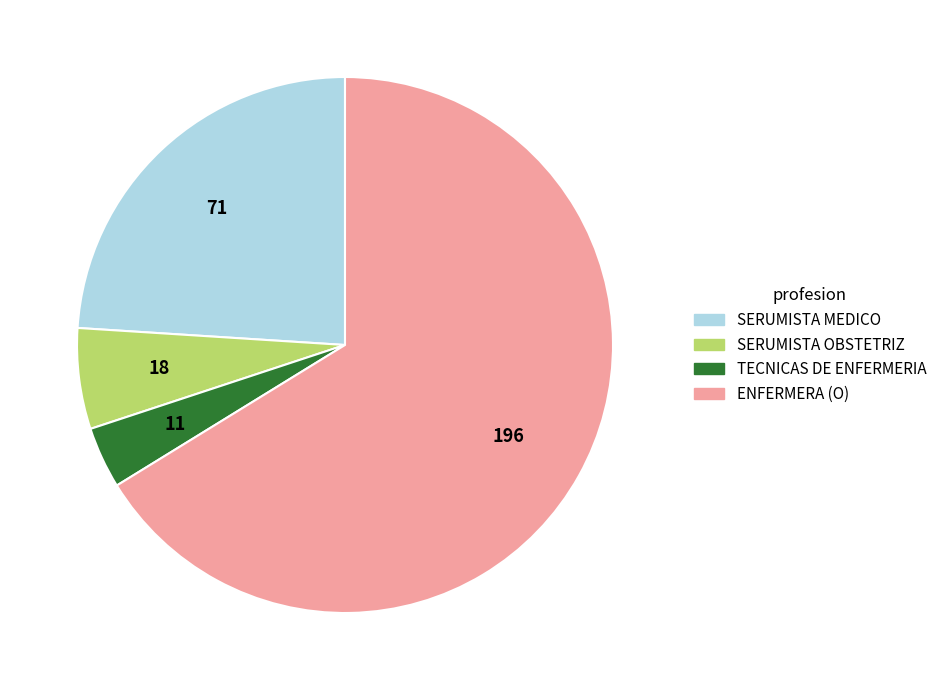

Combined, do SERUMISTA MEDICO and TECNICAS DE ENFERMERIA account for over 50%?

No